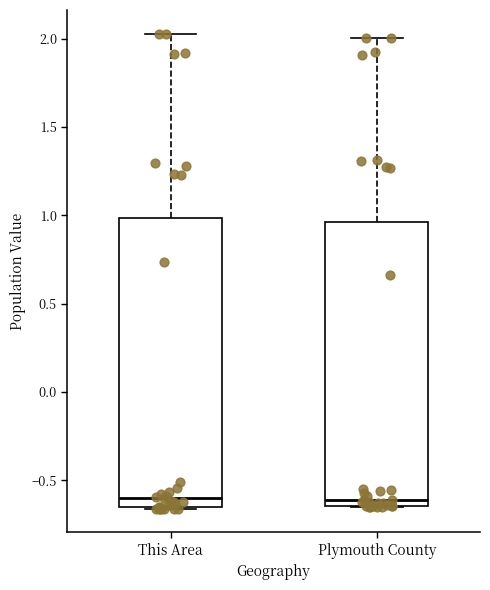

Where does the median line of the box for Plymouth County sit on the y-axis? The values are not printed on the chart, so give them approximately, as read against the axis.

-0.60